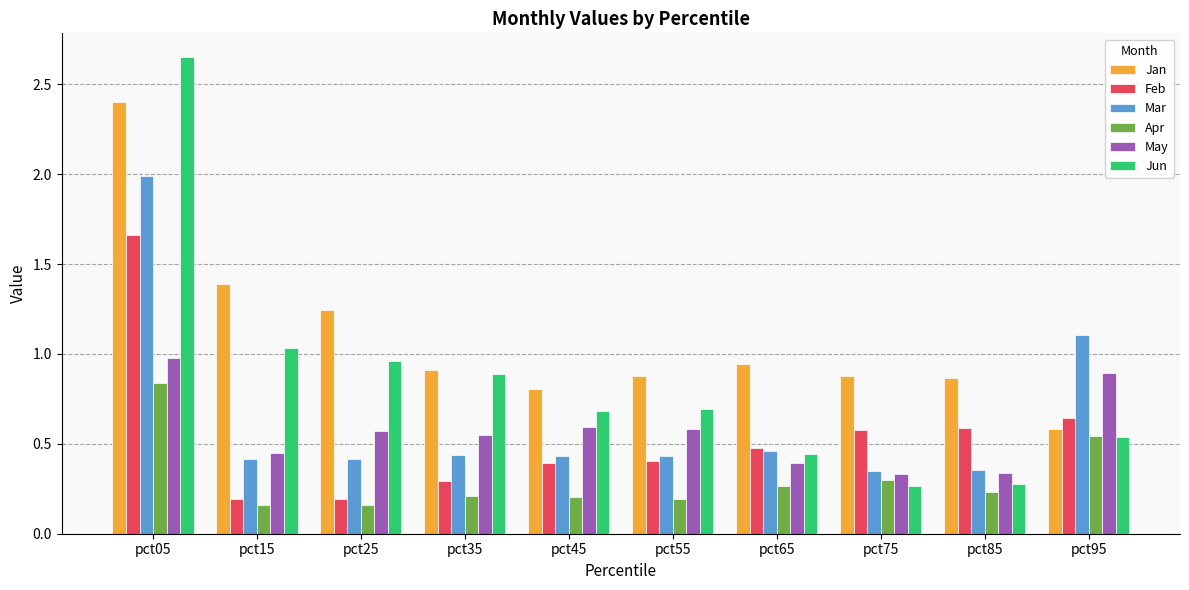

True or false: Feb has a value of 0.3 at pct25.

False